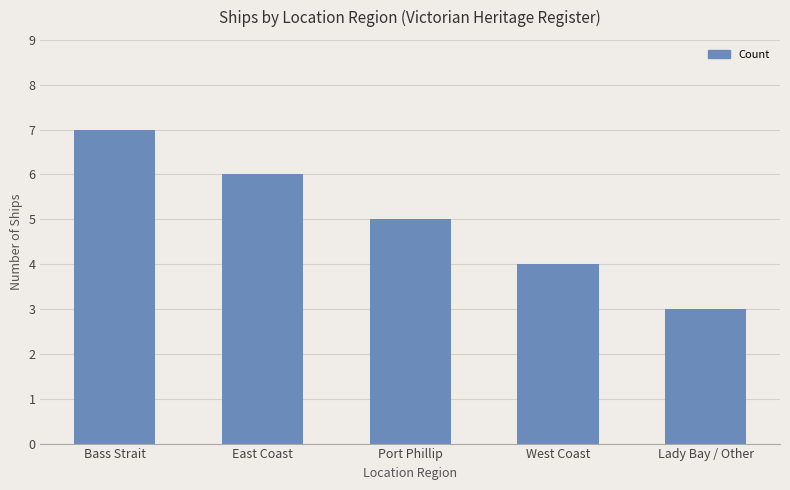

What is the maximum value shown in the chart?

7